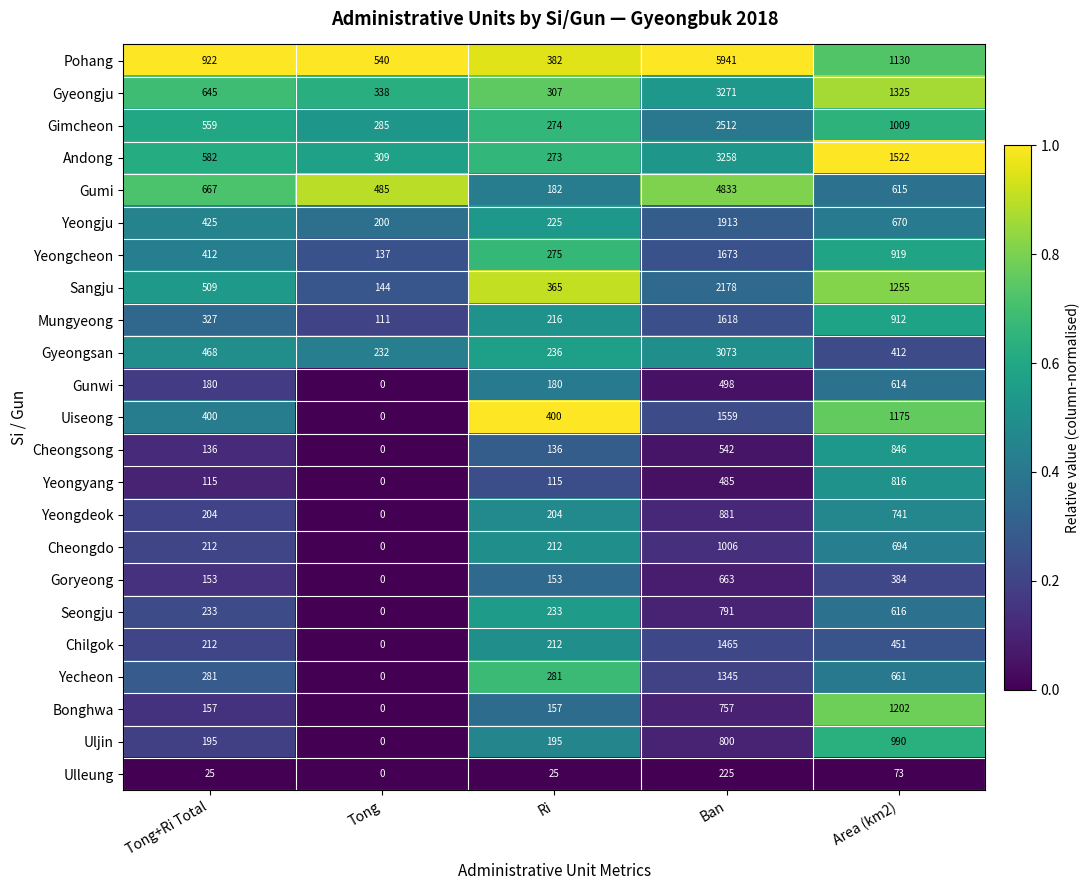

Which label corresponds to the largest value in the chart?

Ban